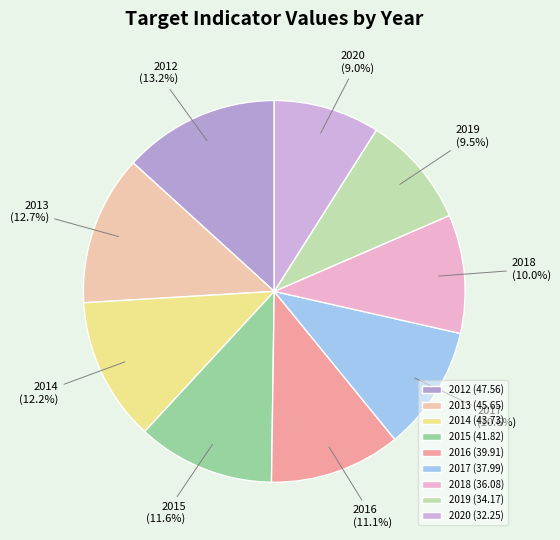

To the nearest percent, what is the combined percentage of 2014 and 2020?

21%